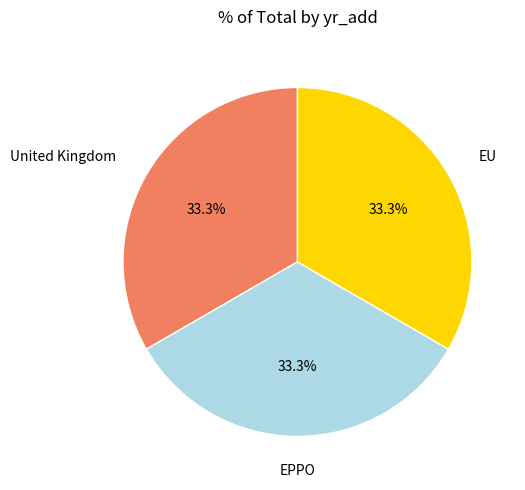

What portion of the pie excludes United Kingdom?

66.7%